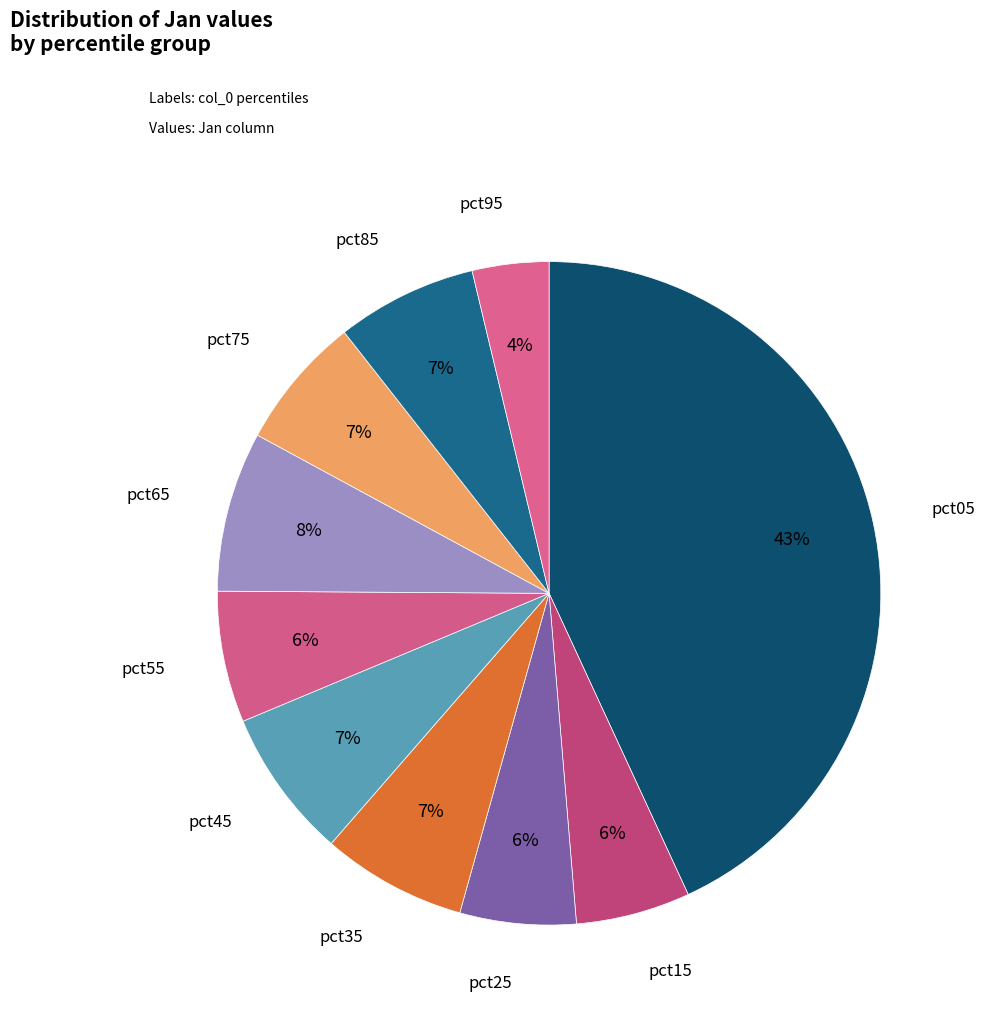

What is the ratio of the value at pct85 to the value at pct05?

0.2